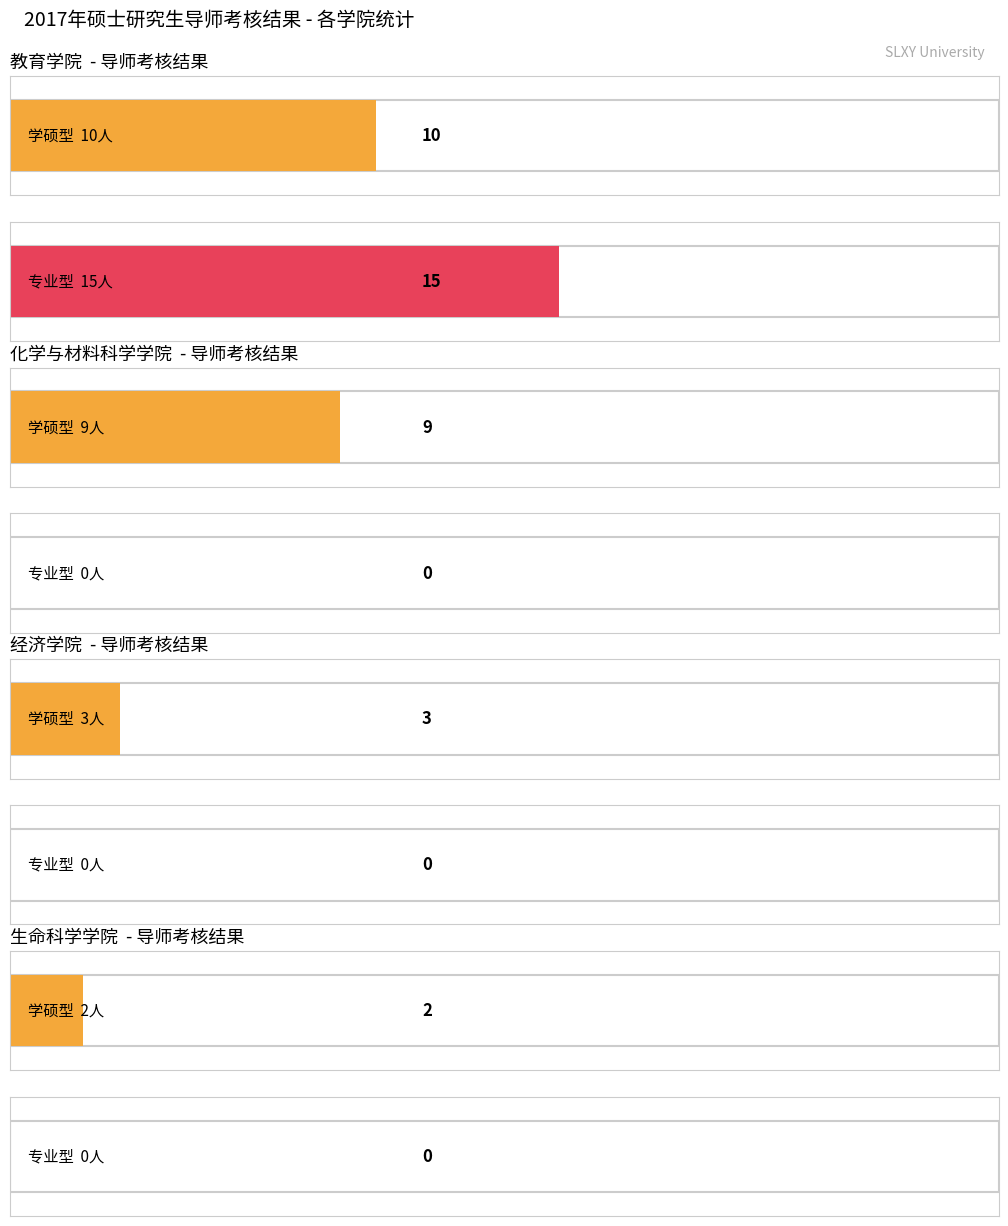

The 专业型 series shows 7 at 生命科学学院. True or false?

False